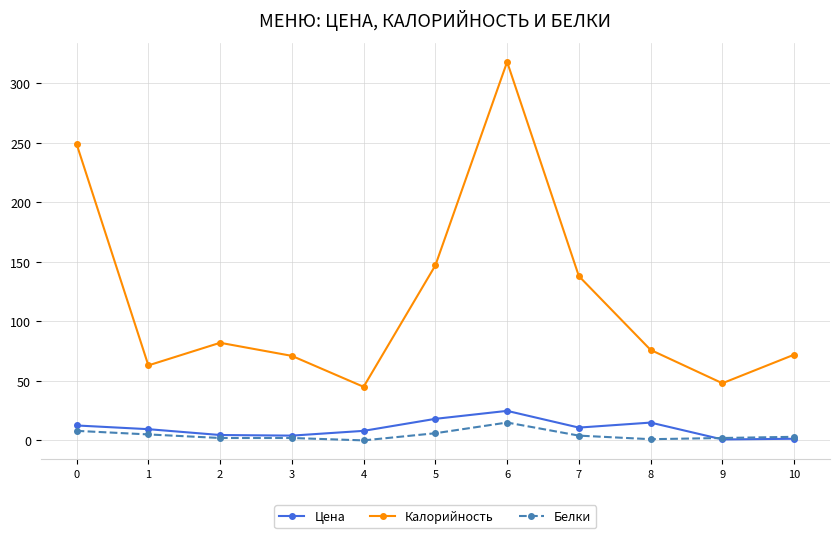

What is the approximate value of Калорийность at 4?

45.0